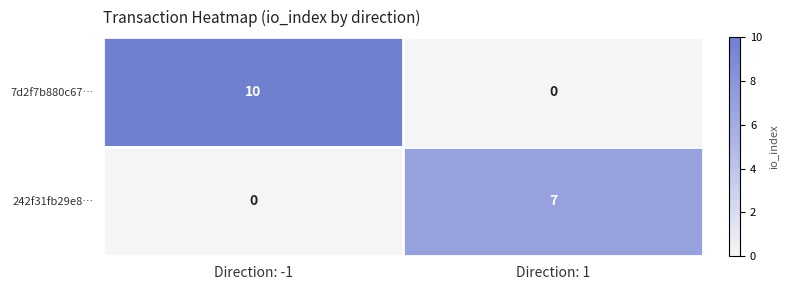

List the series in order of their peak value, highest first.

7d2f7b880c67…, 242f31fb29e8…